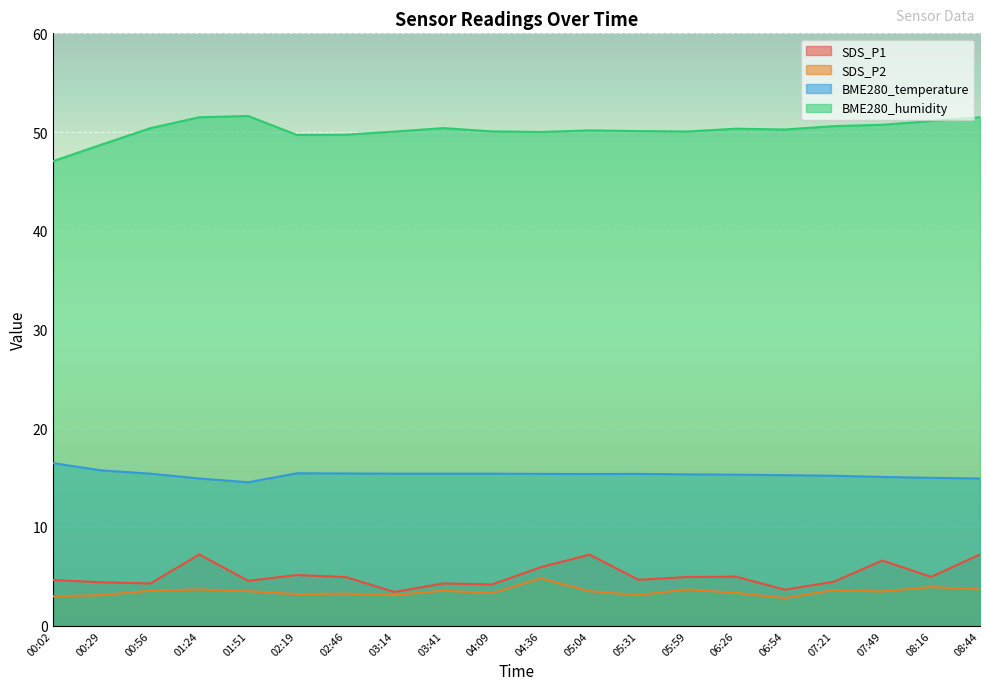

Reading right to left, list all the values displayed in this chart.

SDS_P1: 08:44=7.2	08:16=5.0	07:49=6.6	07:21=4.5	06:54=3.6	06:26=5.0	05:59=4.9	05:31=4.7	05:04=7.2	04:36=5.9	04:09=4.2	03:41=4.3	03:14=3.4	02:46=4.9	02:19=5.1	01:51=4.5	01:24=7.2	00:56=4.3	00:29=4.4	00:02=4.6
SDS_P2: 08:44=3.7	08:16=3.9	07:49=3.5	07:21=3.6	06:54=2.8	06:26=3.3	05:59=3.7	05:31=3.1	05:04=3.5	04:36=4.8	04:09=3.3	03:41=3.5	03:14=3.1	02:46=3.2	02:19=3.2	01:51=3.5	01:24=3.7	00:56=3.5	00:29=3.1	00:02=3.0
BME280_temperature: 08:44=14.9	08:16=15.0	07:49=15.1	07:21=15.2	06:54=15.2	06:26=15.3	05:59=15.3	05:31=15.4	05:04=15.4	04:36=15.4	04:09=15.4	03:41=15.4	03:14=15.4	02:46=15.4	02:19=15.4	01:51=14.5	01:24=14.9	00:56=15.4	00:29=15.7	00:02=16.5
BME280_humidity: 08:44=51.5	08:16=51.1	07:49=50.7	07:21=50.6	06:54=50.3	06:26=50.3	05:59=50.1	05:31=50.1	05:04=50.2	04:36=50.0	04:09=50.1	03:41=50.4	03:14=50.0	02:46=49.7	02:19=49.7	01:51=51.6	01:24=51.5	00:56=50.4	00:29=48.7	00:02=47.0